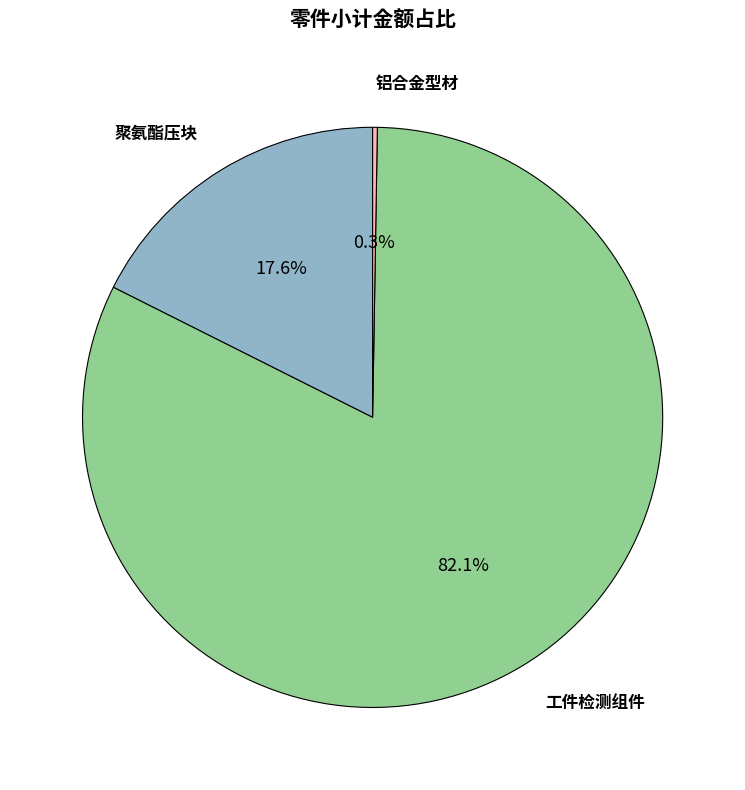

Which category accounts for the majority?

工件检测组件